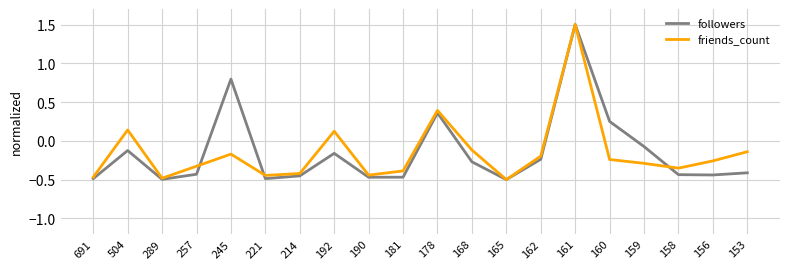

How many values in followers are below zero?

16